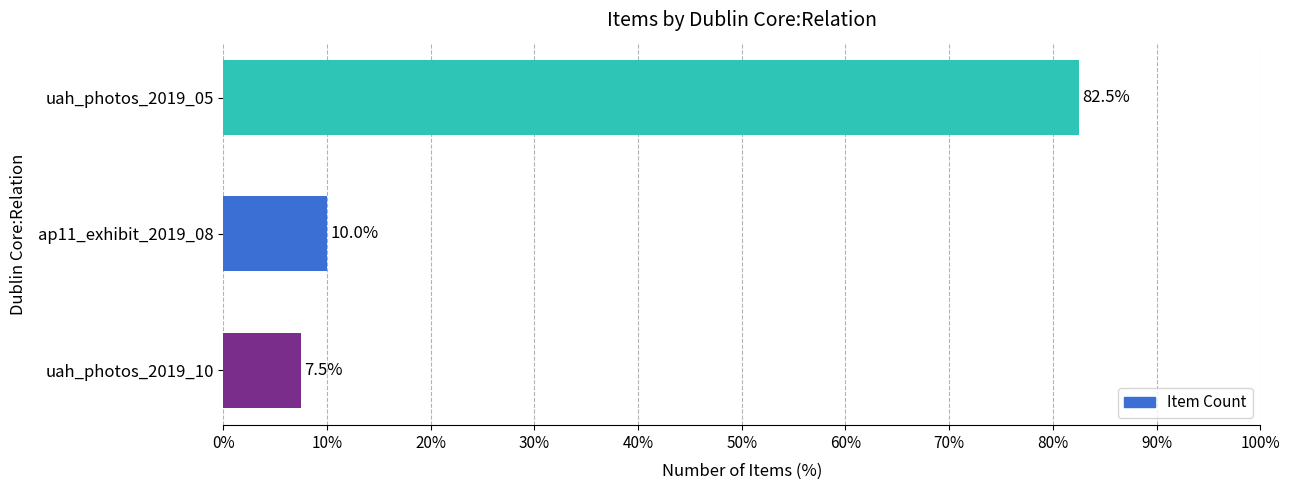

Reading bottom to top, list all the values displayed in this chart.

7.5	10.0	82.5